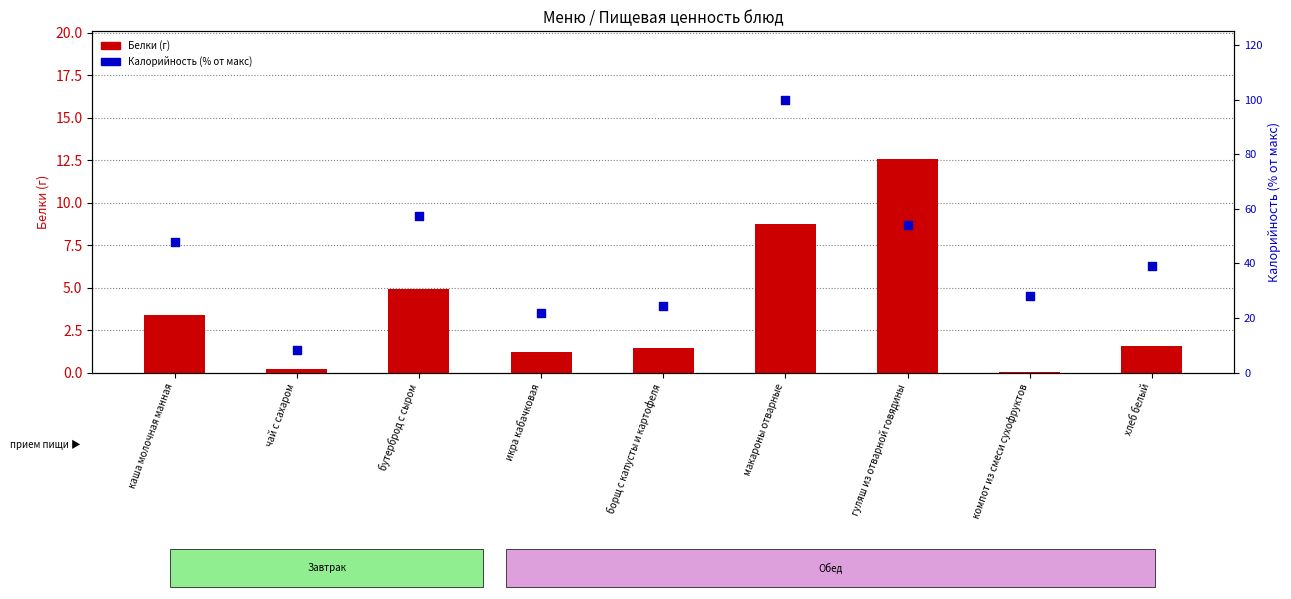

Which series has the widest spread of Y values?

Калорийность (% от макс)